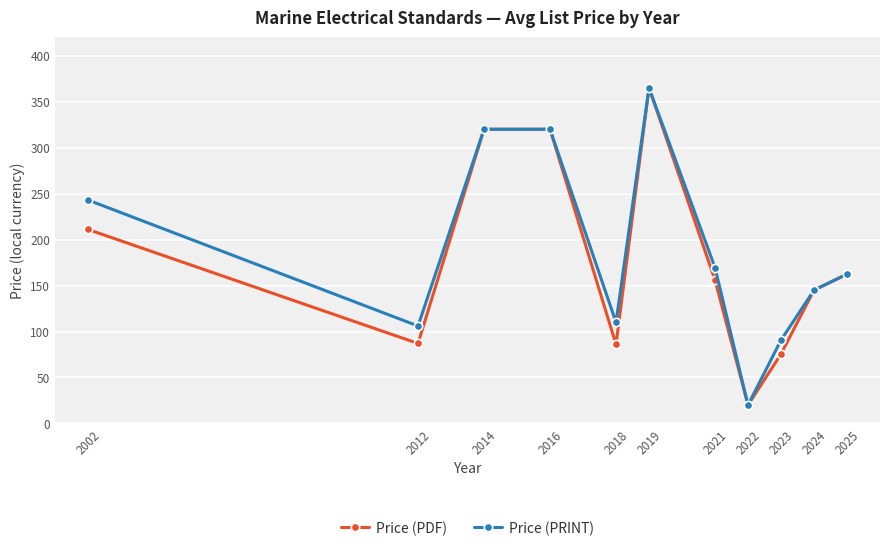

List the series in order of their overall mean, highest first.

Price (PRINT), Price (PDF)